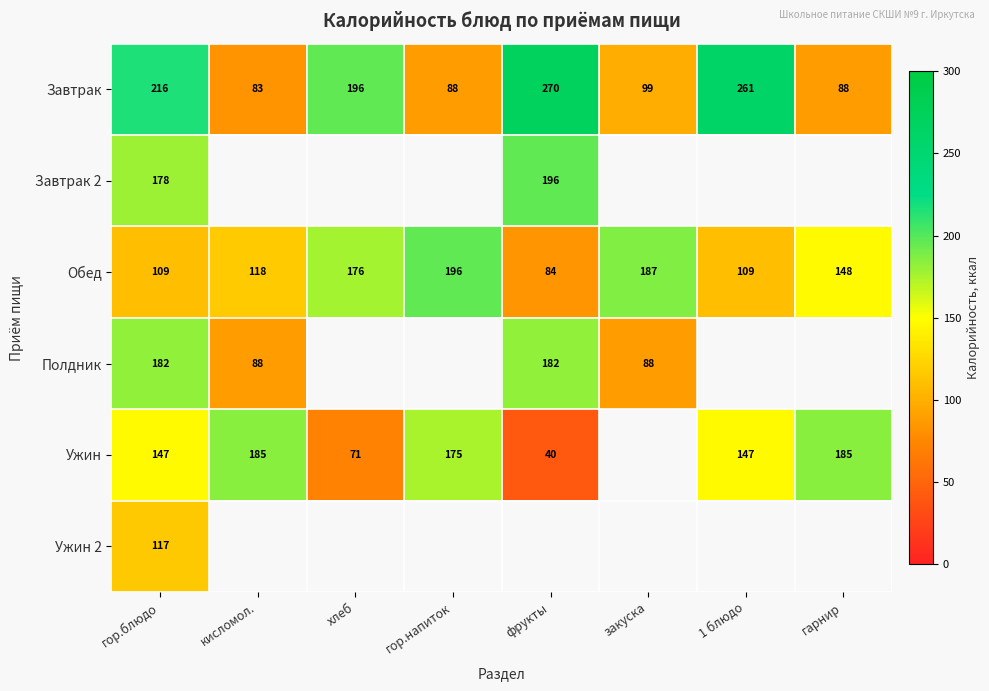

Which category has the highest value in the Завтрак series?

фрукты